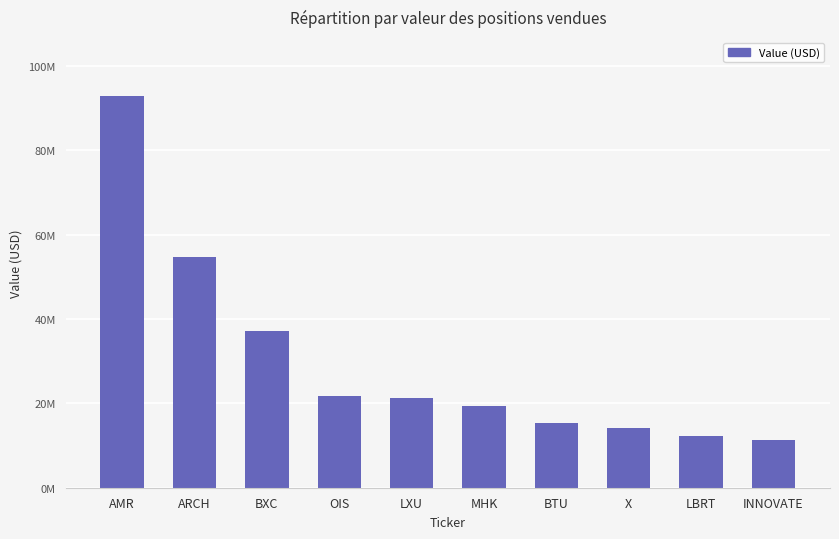

Where is the data nearest to the value 52152017?

ARCH